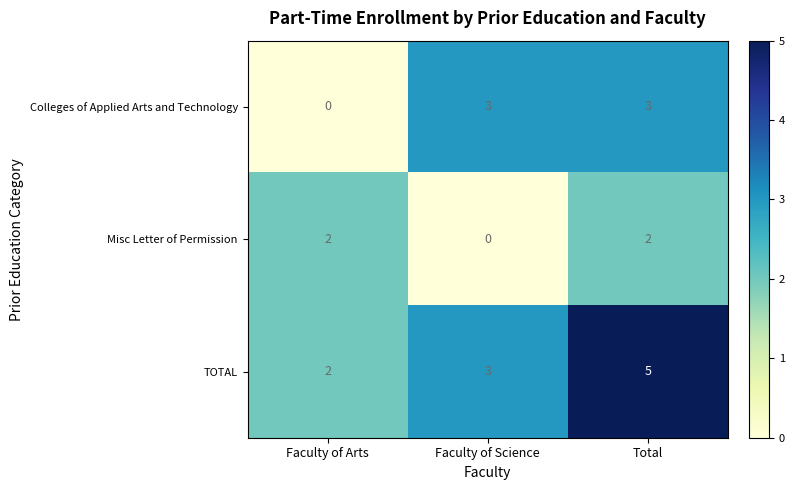

How many TOTAL values are between 2 and 5?

3